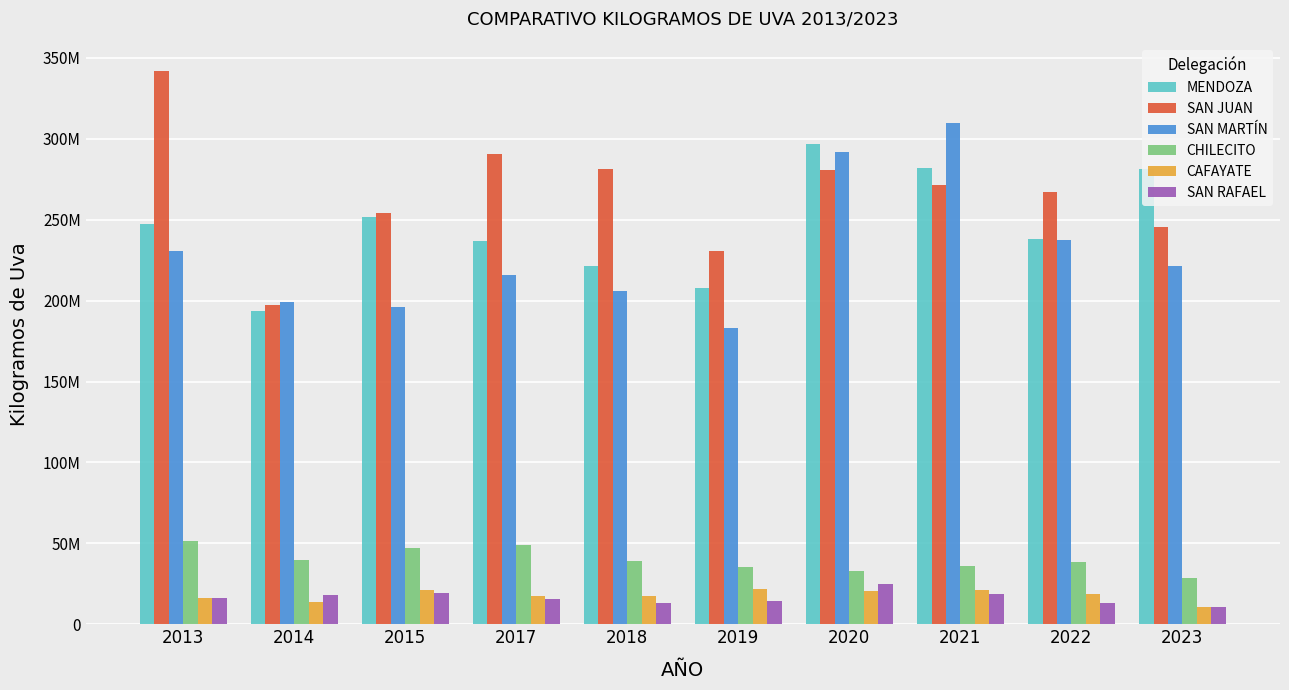

Reading right to left, extract all data points from this chart.

MENDOZA: 281066760	238037441	281691017	296855246	207963360	221477222	237101187	251958773	193708280	247430199
SAN JUAN: 245223565	267146584	271193743	280538523	230713097	281057522	290650645	253952700	197387269	341817302
SAN MARTÍN: 221495677	237459795	309848397	291806913	182936352	205634498	215833073	195952378	198998796	230824372
CHILECITO: 28438935	38549204	35804730	32869093	35286692	39250047	49016795	46883307	39957592	51257290
CAFAYATE: 10735570	18661376	21168173	20508830	21643204	17466021	17581770	21395555	13841102	16165544
SAN RAFAEL: 10655308	13394165	18573473	24577791	14078245	13351389	15796723	19179235	17890222	16024952